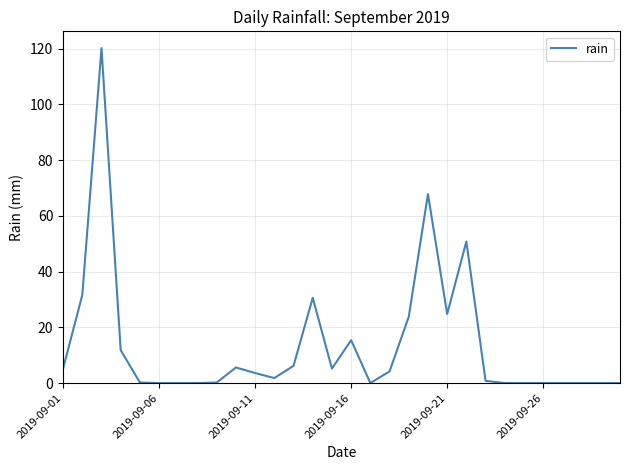

How many lines are shown in the chart?

1